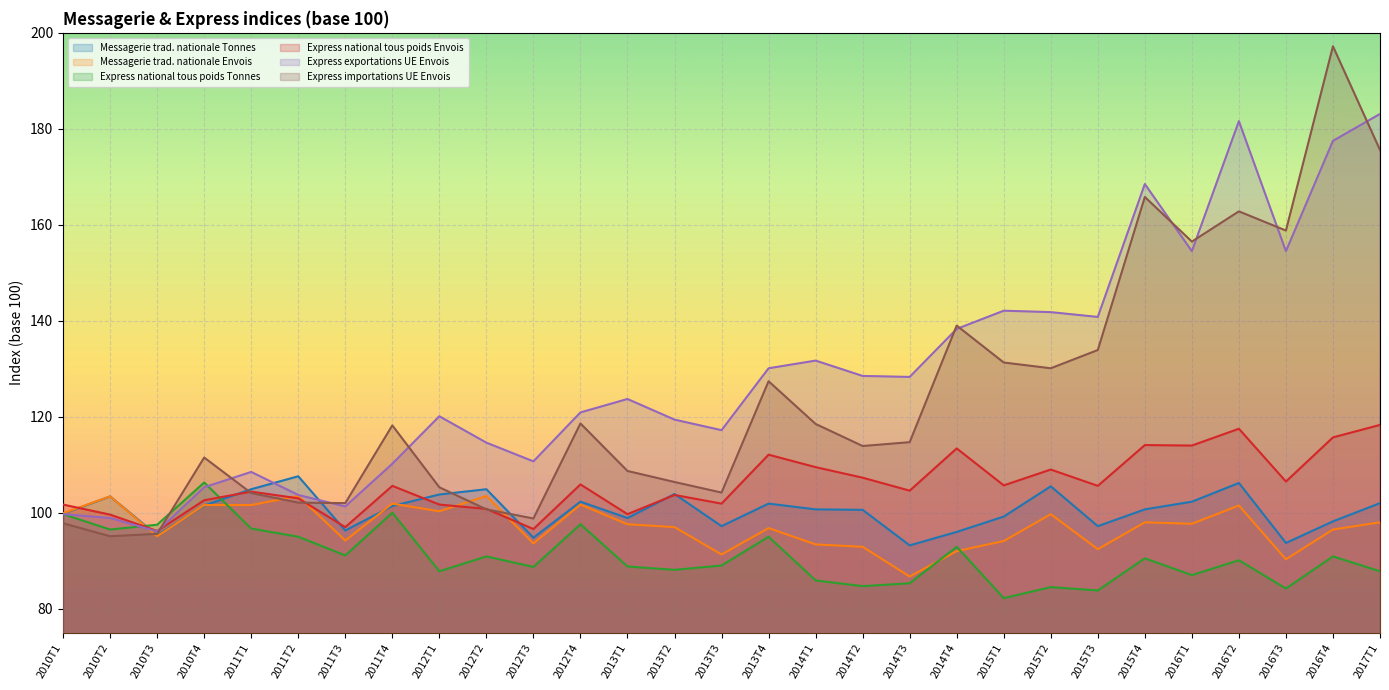

Which series has the largest range (max minus min)?

Express importations UE Envois